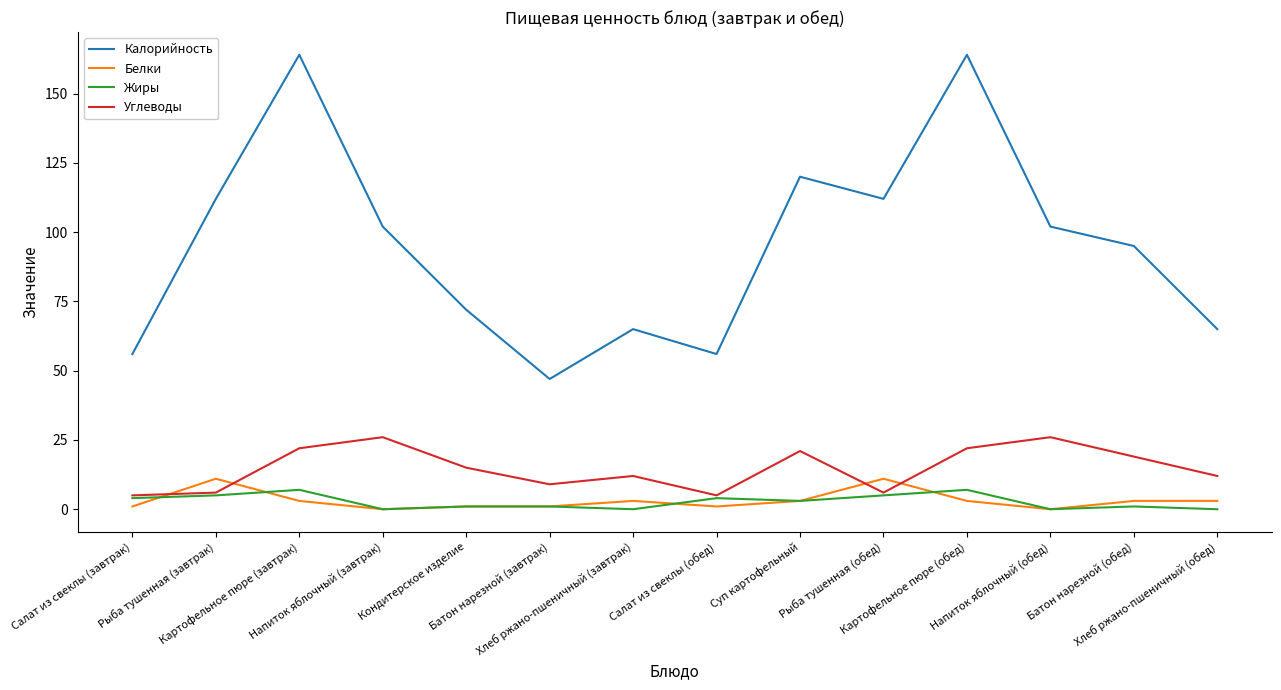

What is the difference between the highest and lowest values at Напиток яблочный (обед)?

102